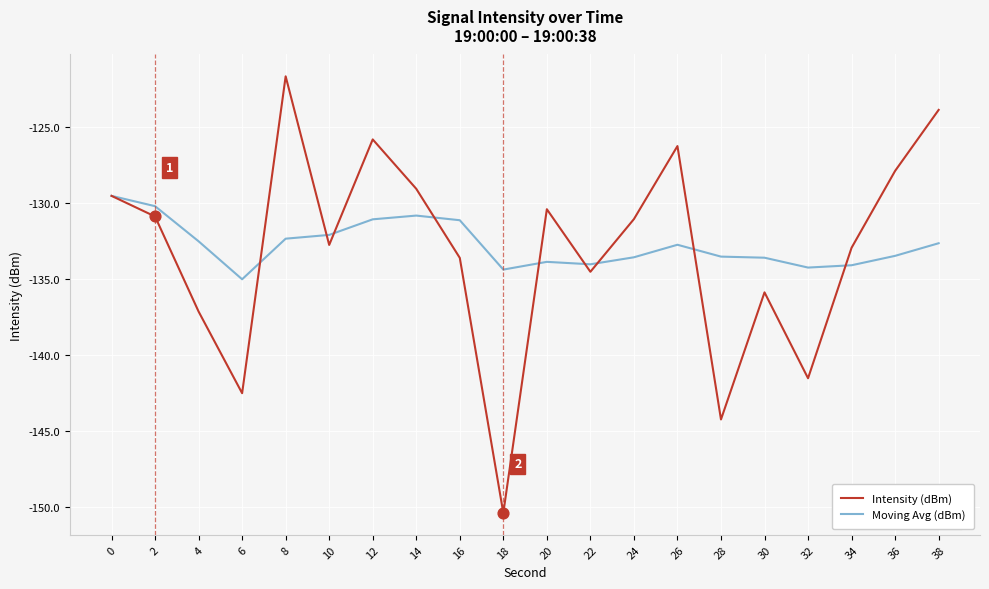

Which series has the widest spread of values?

Intensity (dBm)